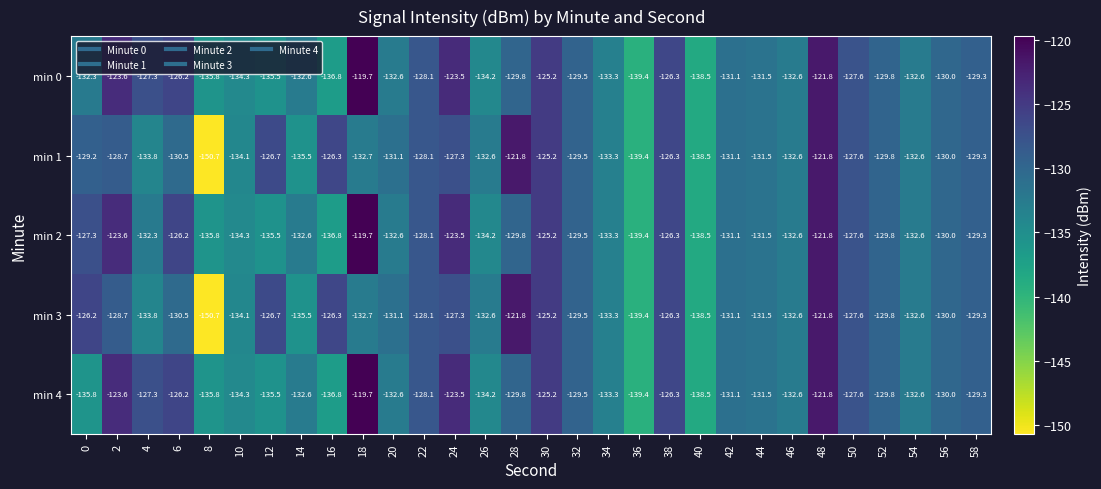

What is the difference between the maximum and minimum values in the min 3 series?

28.9